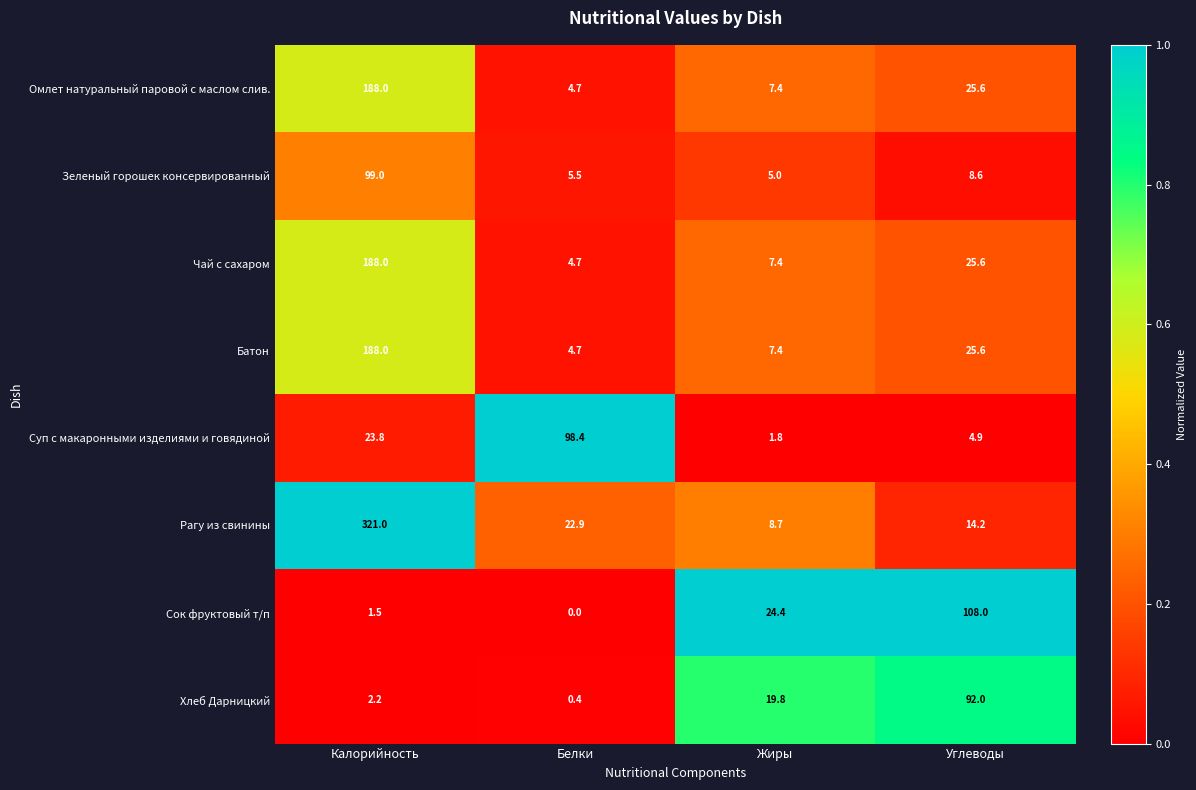

The value of Суп с макаронными изделиями и говядиной at Калорийность is 23.8. True or false?

True